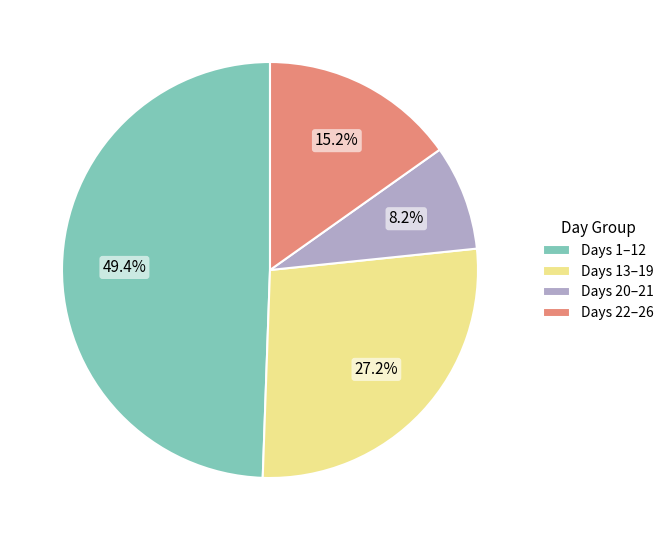

What percentage is NOT represented by Days 1–12?

50.6%